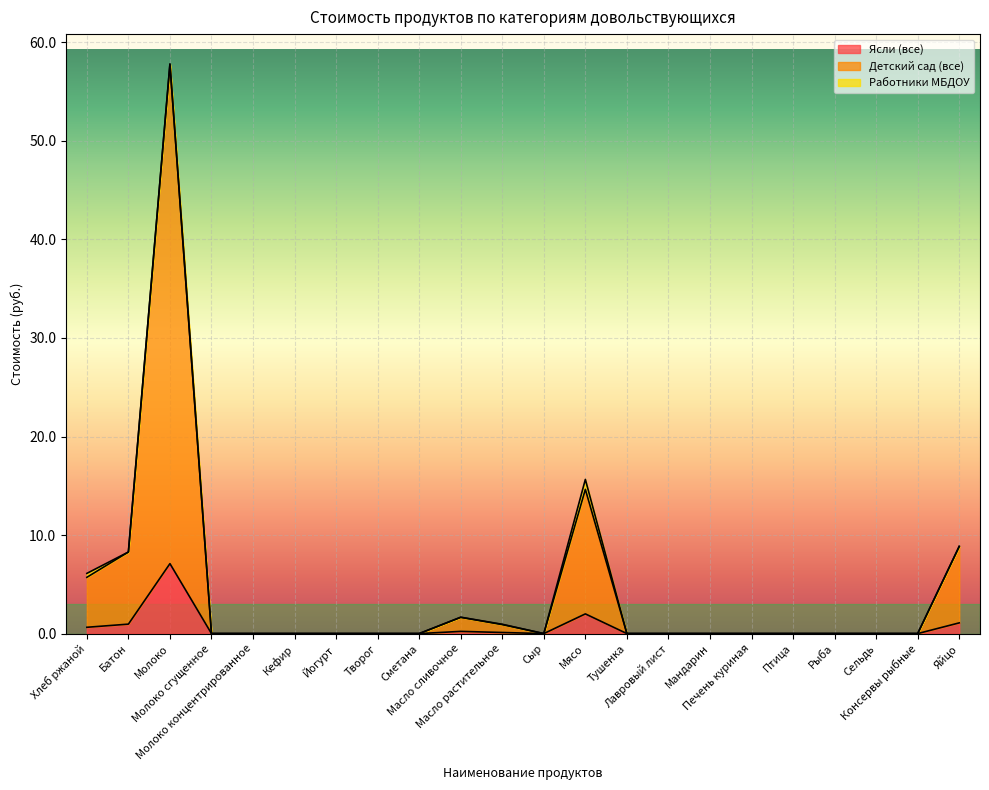

What is the label of the 8th point from the left?

Творог